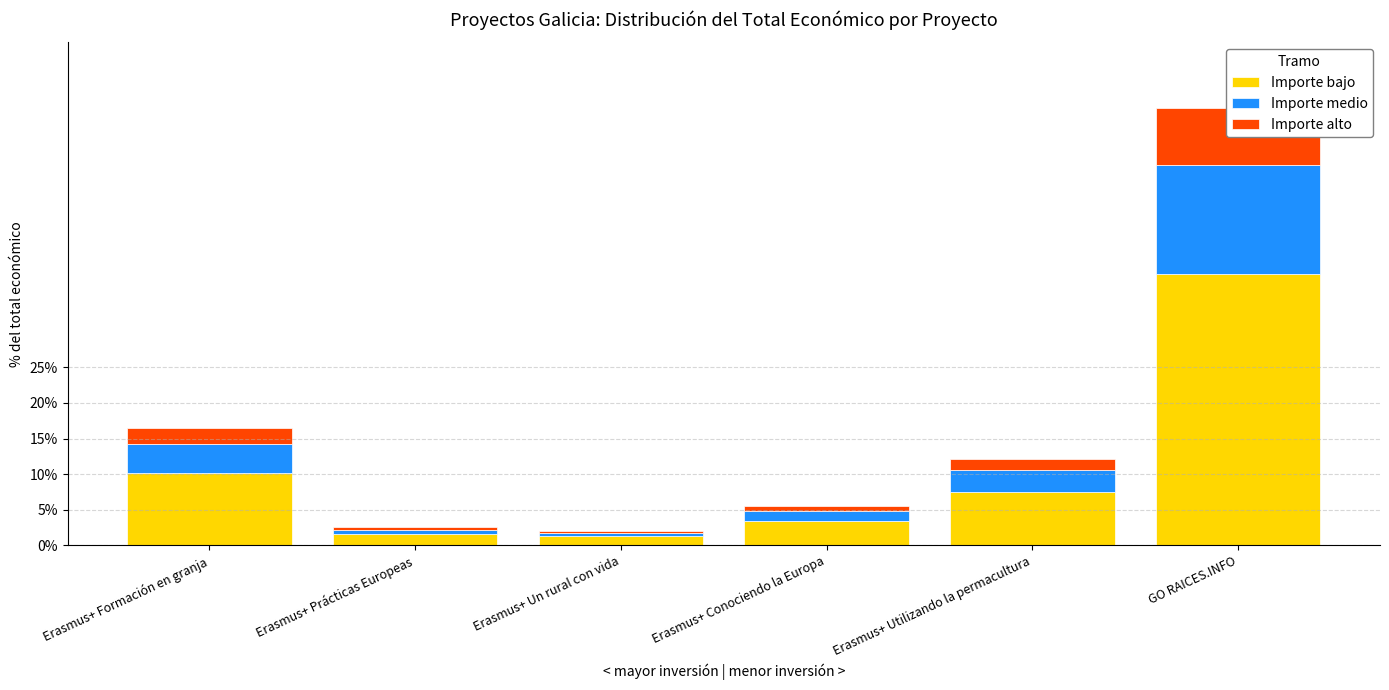

Between Erasmus+ Formación en granja and Erasmus+ Prácticas Europeas, which is larger?

Erasmus+ Formación en granja